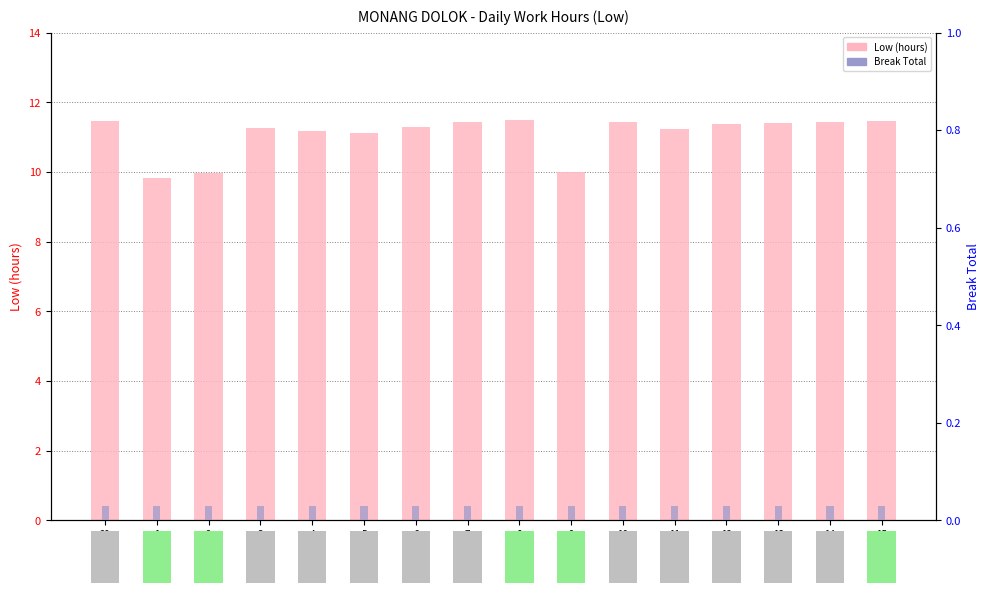

At which label does Low (hours) first exceed 11?

29
Wed